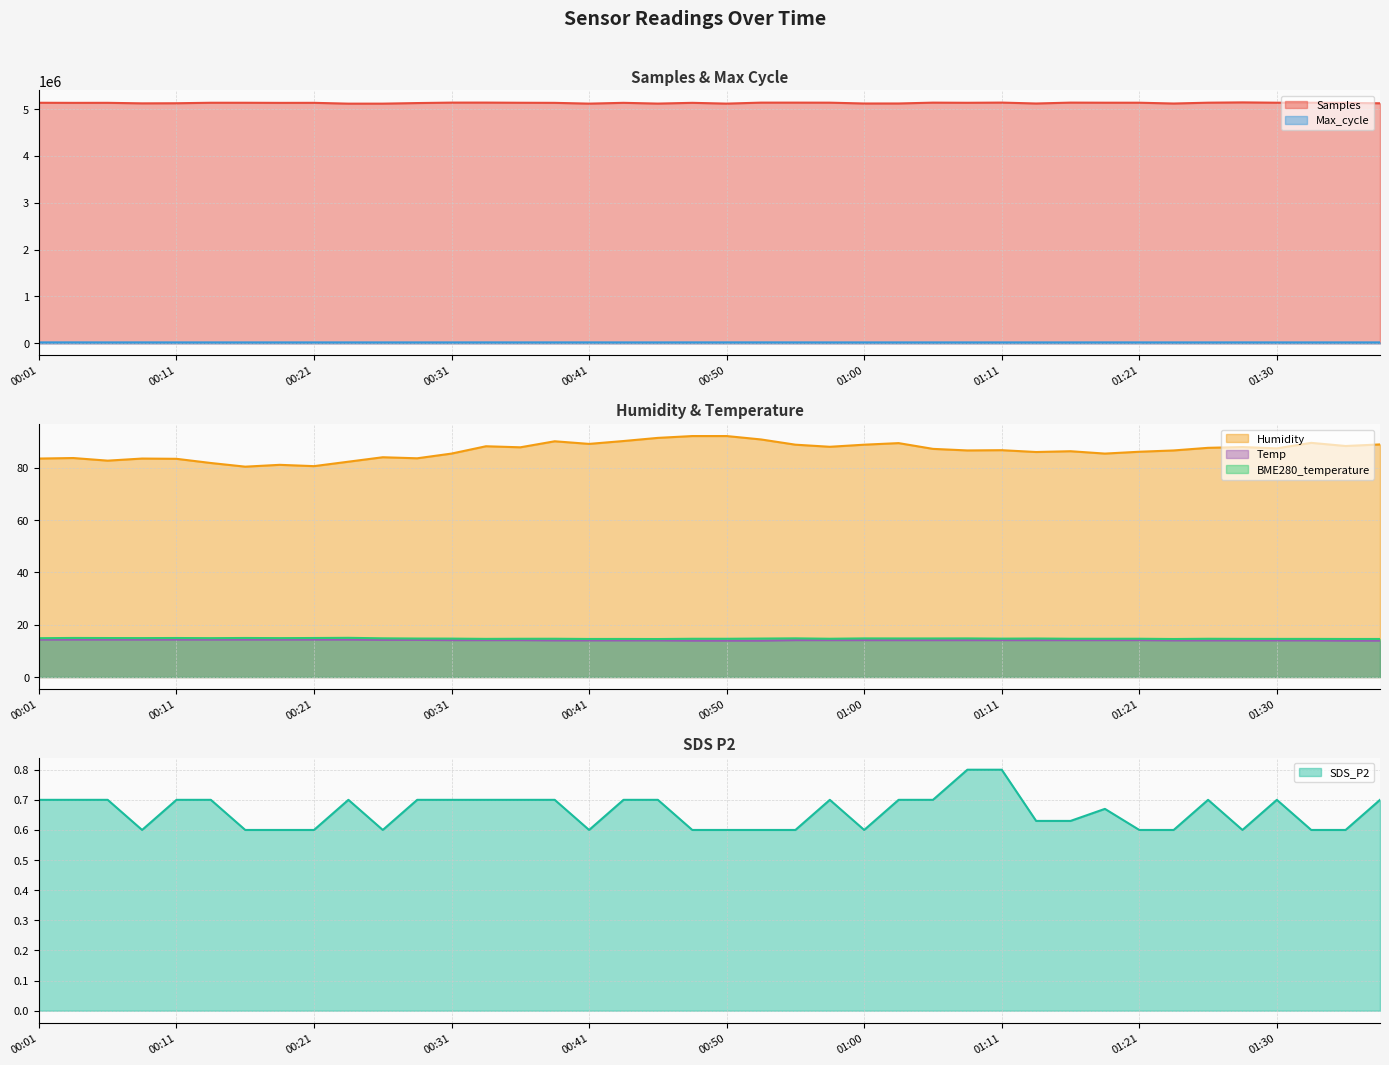

What is the approximate value of Humidity at 01:08?

86.6